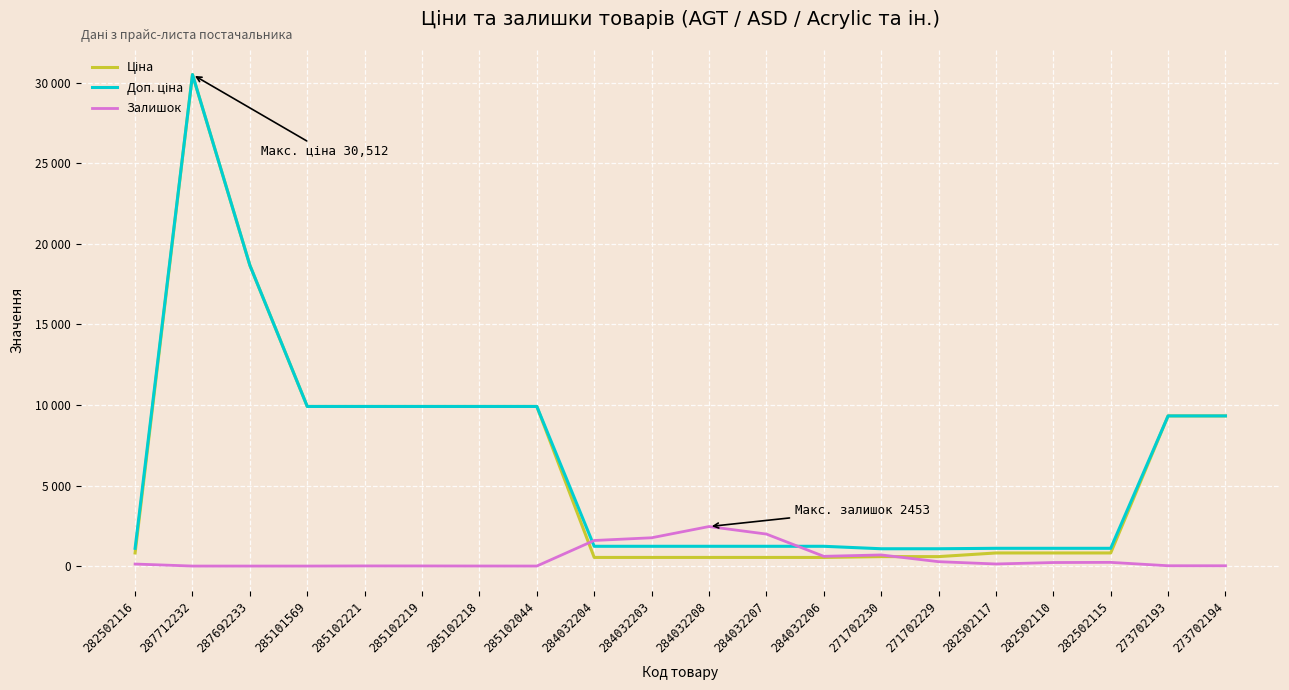

What is the label of the 14th point from the right?

285102218